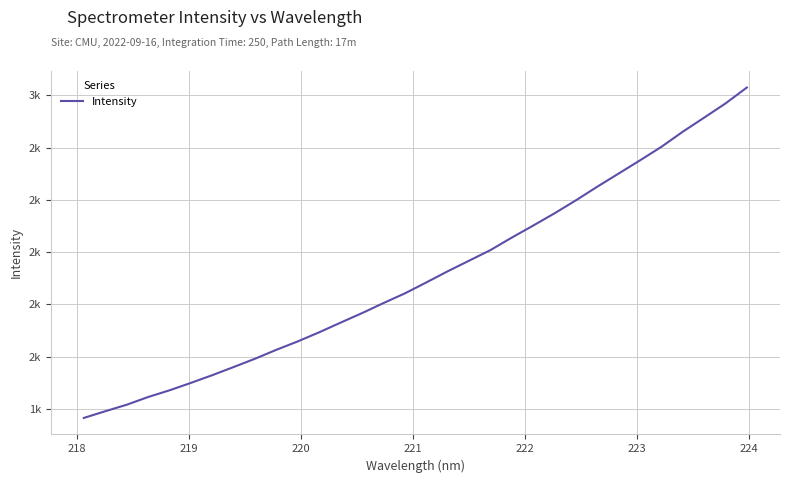

Does the chart have visible grid lines?

Yes